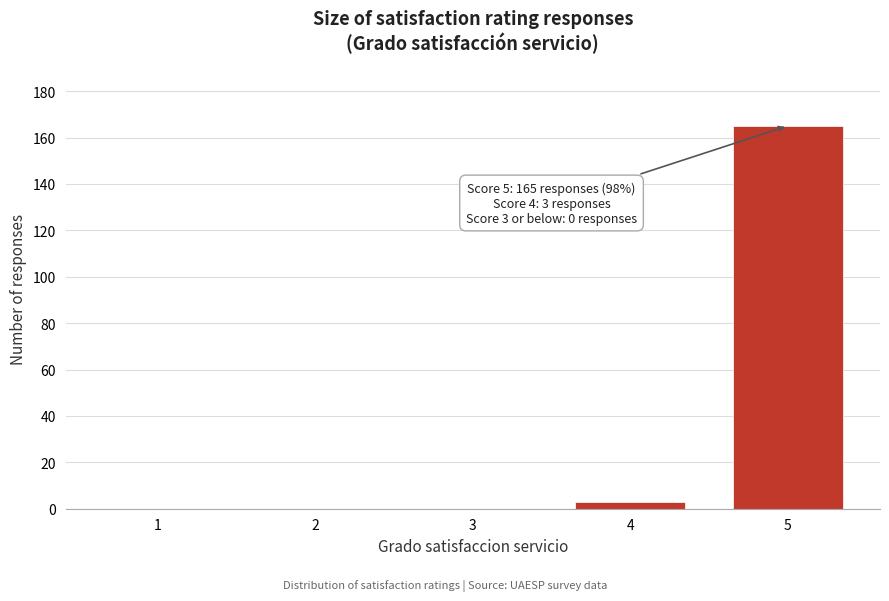

Reading left to right, transcribe all the data shown in this chart.

1=0	2=0	3=0	4=3	5=165